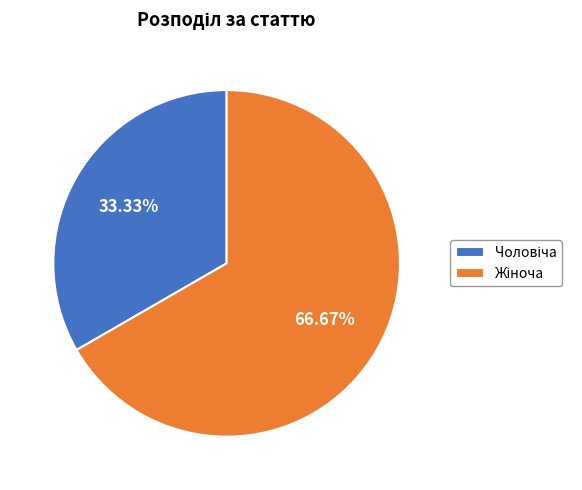

How many segments does this pie chart have?

2